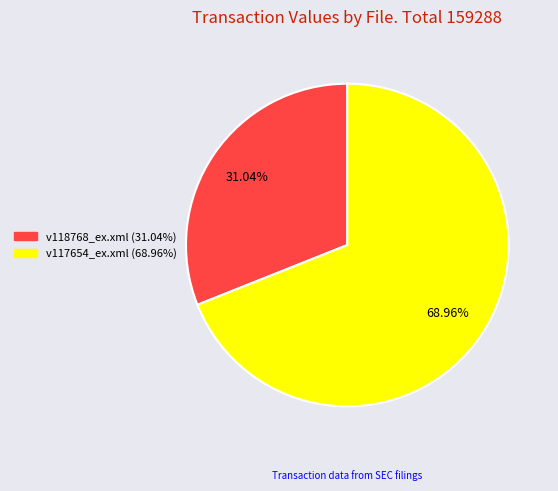

How many slices are in this pie chart?

2